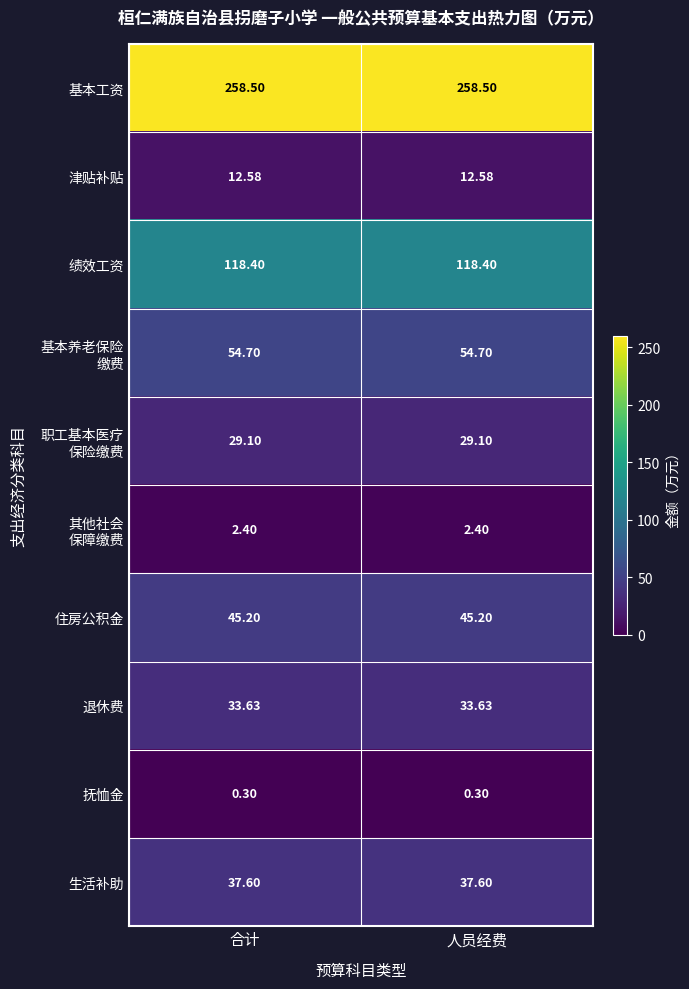

Which series has the largest total across all categories?

基本工资